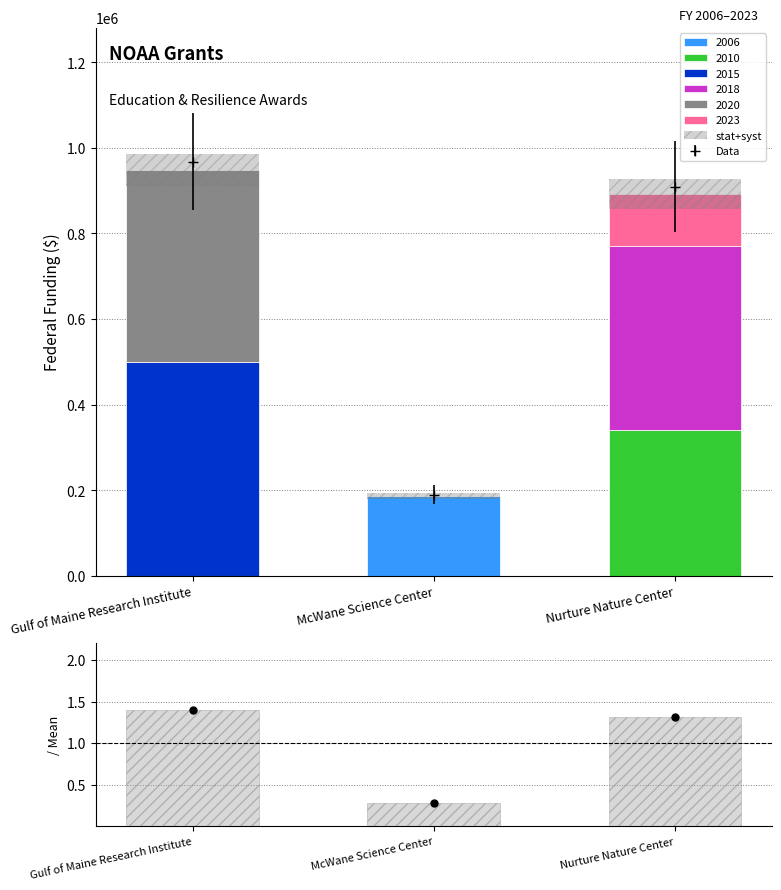

Which series has the largest Y range (max minus min)?

stat+syst